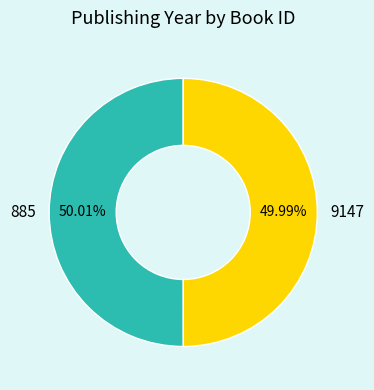

Approximately how many times larger is the value at 885 compared to 9147?

1.0